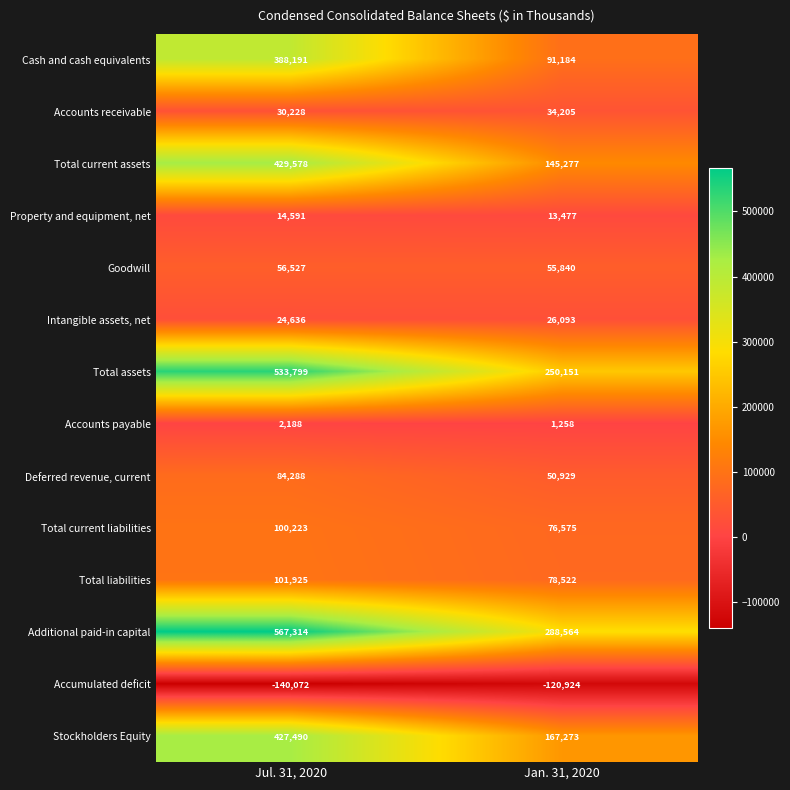

Which category has the highest value across all series?

Jul. 31, 2020